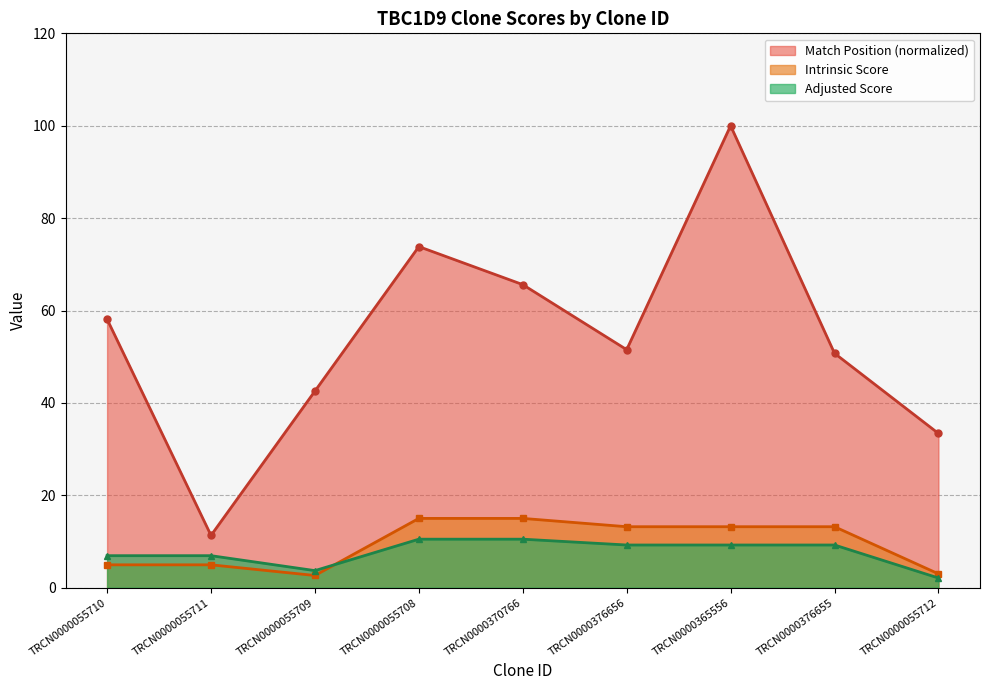

What value does the Adjusted Score series have at TRCN0000370766?

10.5